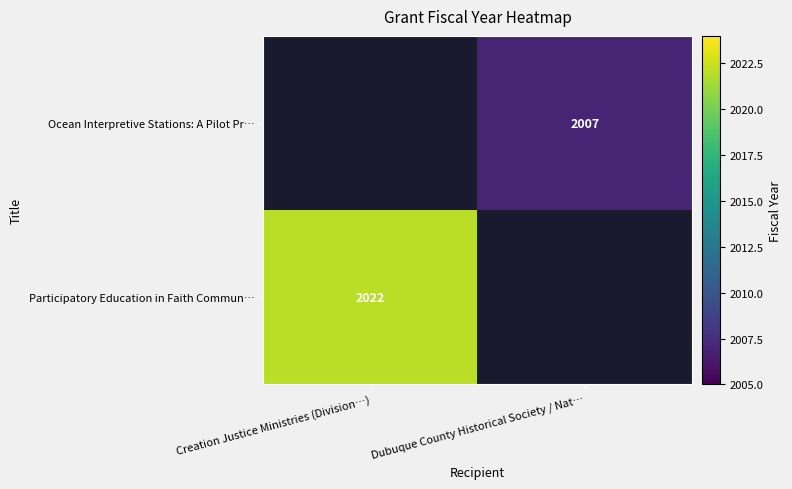

At how many categories does at least one series exceed 2013?

1